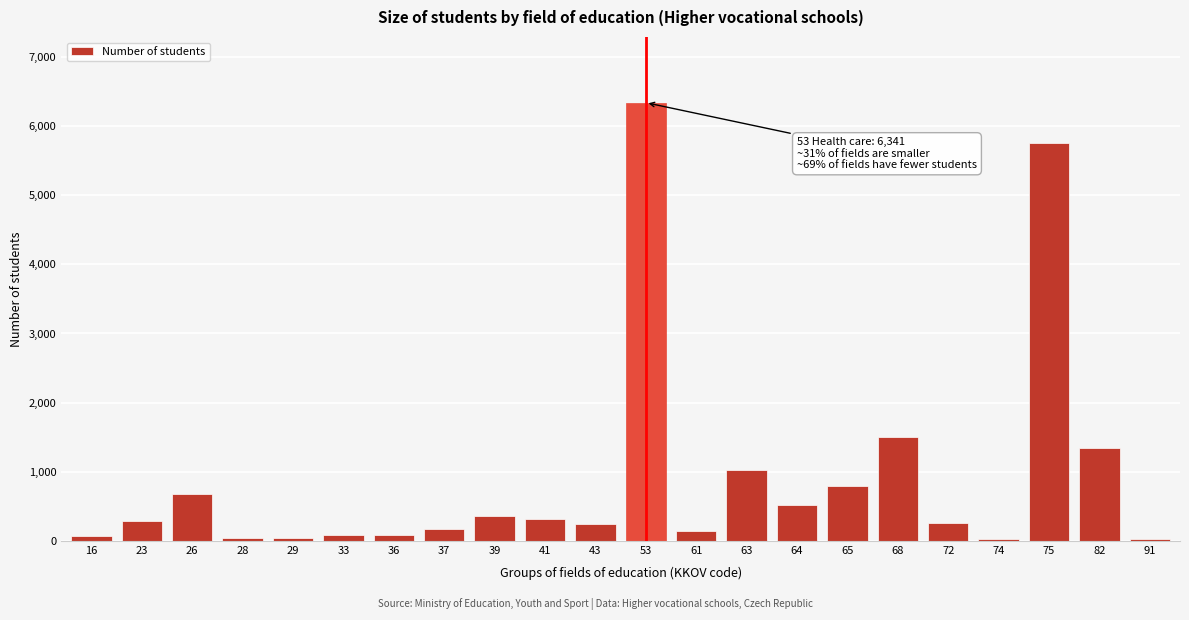

What is the difference between the second highest and minimum values?

5729